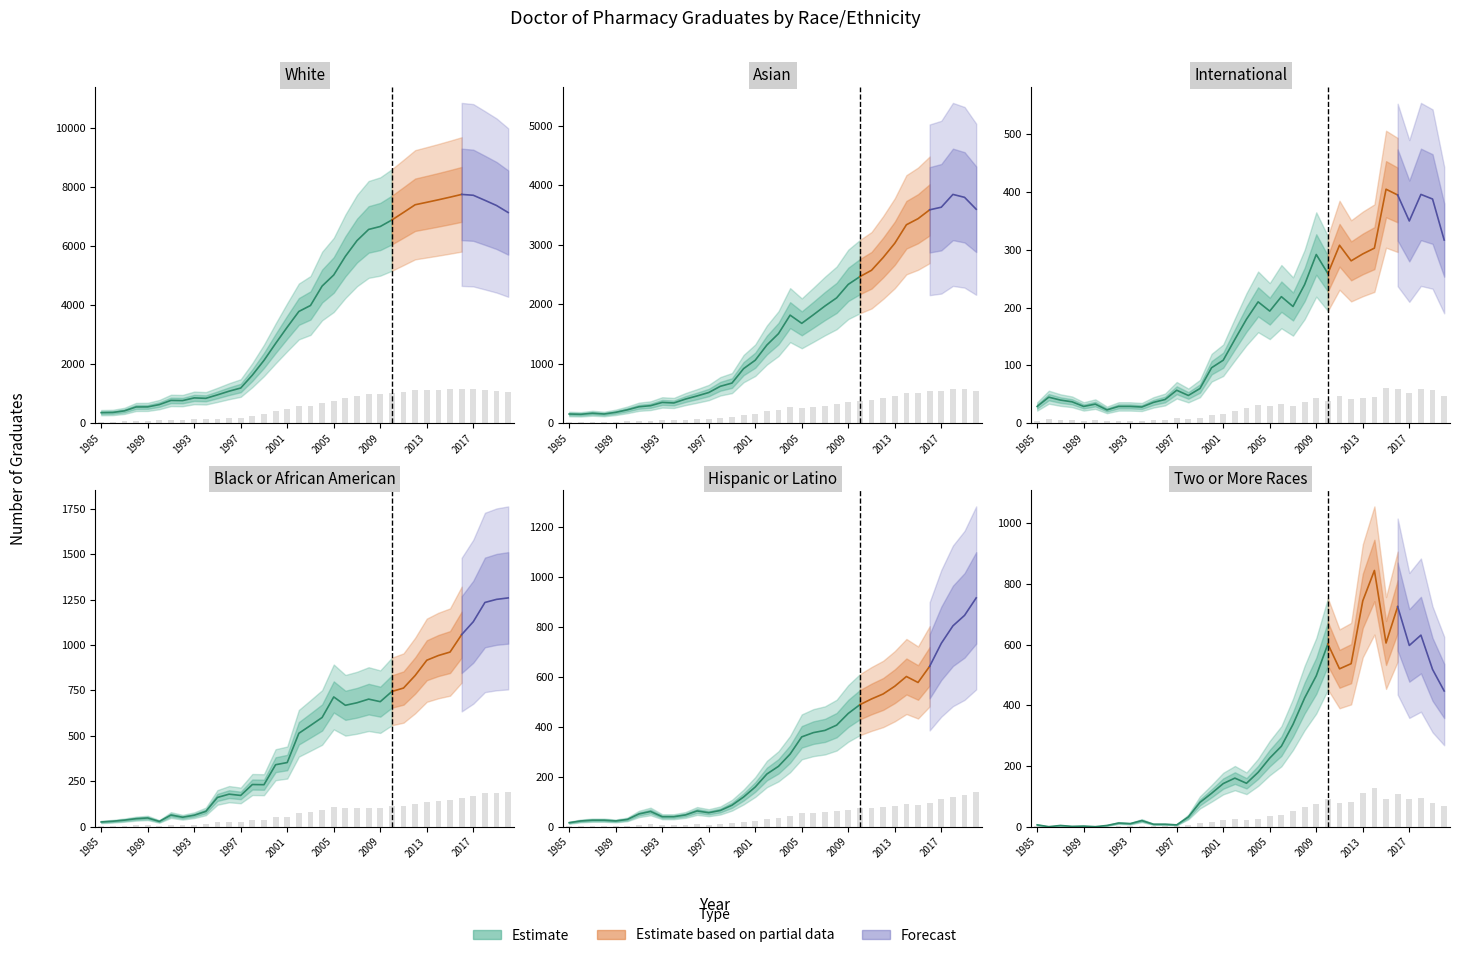

Reading right to left, transcribe all the data shown in this chart.

White: 1069.8	1105.5	1131.9	1157.5	1161.9	1148.0	1134.6	1121.8	1109.4	1070.4	1032.0	999.0	984.0	927.3	847.5	752.9	696.4	597.8	567.4	487.6	404.8	318.9	244.0	178.5	162.4	143.8	126.3	128.4	114.8	115.6	94.3	82.8	82.3	62.5	54.4	53.5
Asian: 539.4	569.4	576.8	544.5	537.9	515.5	500.2	453.6	417.6	385.5	369.4	349.9	315.9	295.5	273.3	251.7	272.4	225.8	196.9	158.7	137.5	101.1	93.0	77.2	68.7	60.8	51.0	52.4	44.1	41.4	33.6	27.3	23.1	25.1	22.3	23.1
International: 47.5	58.2	59.4	52.5	59.2	60.8	45.4	43.9	42.1	46.2	38.9	43.8	36.0	30.3	32.9	29.1	31.5	27.0	21.8	16.3	14.4	9.0	7.2	8.5	6.1	5.4	4.2	4.3	4.3	3.4	5.0	4.3	5.5	6.0	6.8	4.3
Black or African American: 188.8	187.7	185.1	169.2	158.5	144.2	141.3	137.4	124.8	114.5	111.6	103.2	105.3	102.3	100.2	107.1	90.1	83.5	77.1	52.9	51.1	34.6	34.8	25.8	26.8	24.1	12.6	9.4	7.8	9.6	4.3	7.2	6.6	5.4	4.5	3.9
Hispanic or Latino: 137.5	127.0	120.8	110.2	96.5	86.7	90.3	84.5	79.8	76.8	73.3	68.1	61.0	57.9	56.5	54.0	43.6	36.3	31.6	23.8	17.8	12.9	9.8	8.4	9.4	7.0	6.0	6.0	9.2	7.6	4.3	3.4	3.9	3.9	3.4	2.4
Two or More Races: 67.0	77.7	94.6	89.5	108.8	90.8	126.6	111.6	80.5	78.0	90.3	74.5	63.6	50.5	39.8	33.9	26.8	21.4	24.0	21.3	16.5	12.0	4.8	0.9	1.2	1.2	3.0	1.5	1.8	0.6	0.0	0.3	0.1	0.6	0.0	0.9